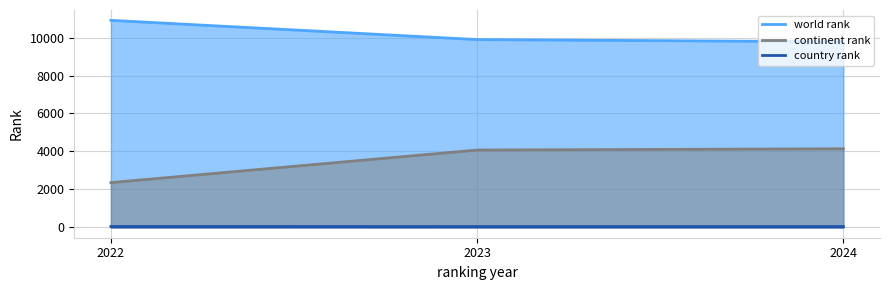

Count the number of data series in this chart.

3